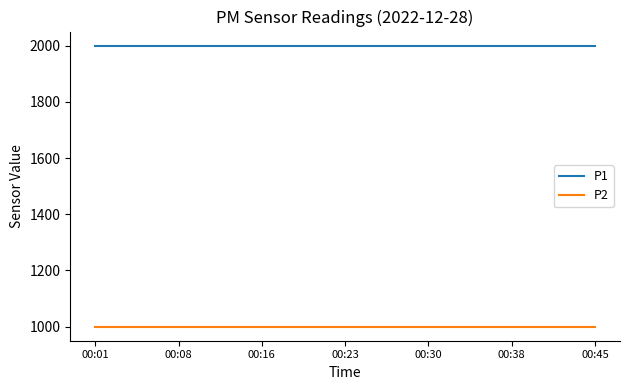

What is the highest value of the P1 series?

1999.9